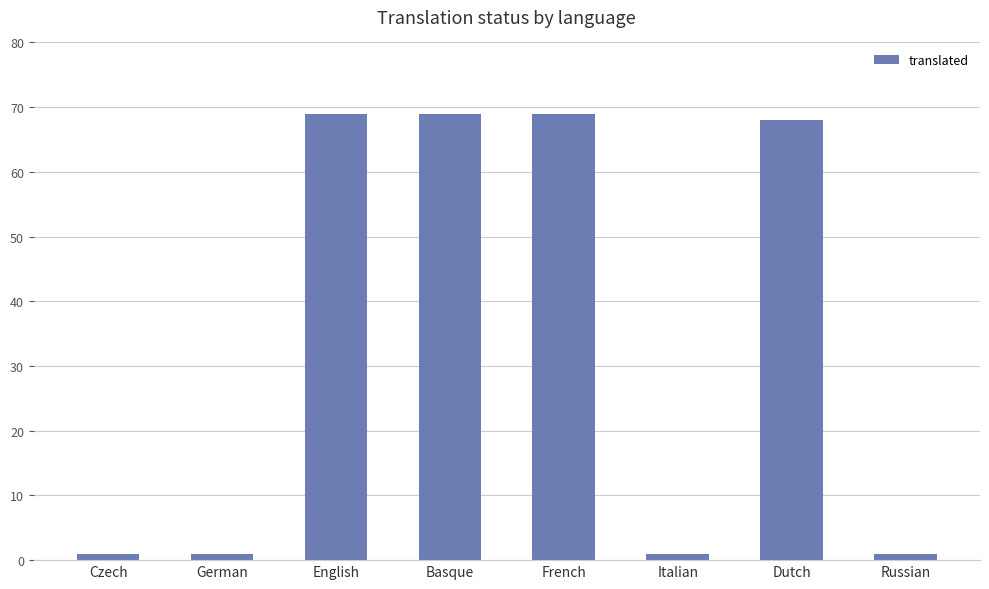

What is the difference between the second highest and minimum values?

68